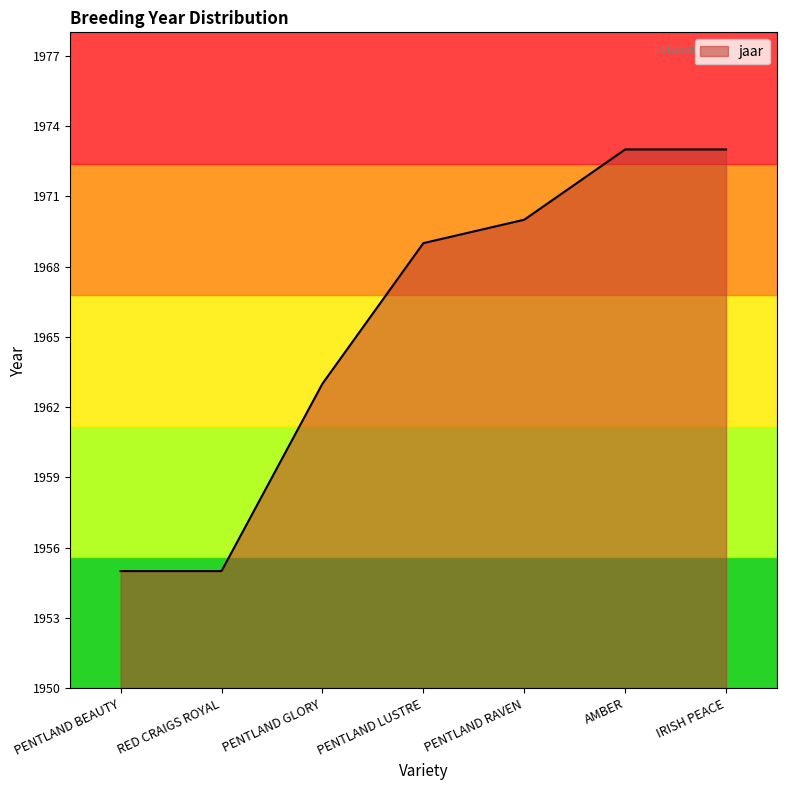

What is the change in value from PENTLAND RAVEN to AMBER?

+3